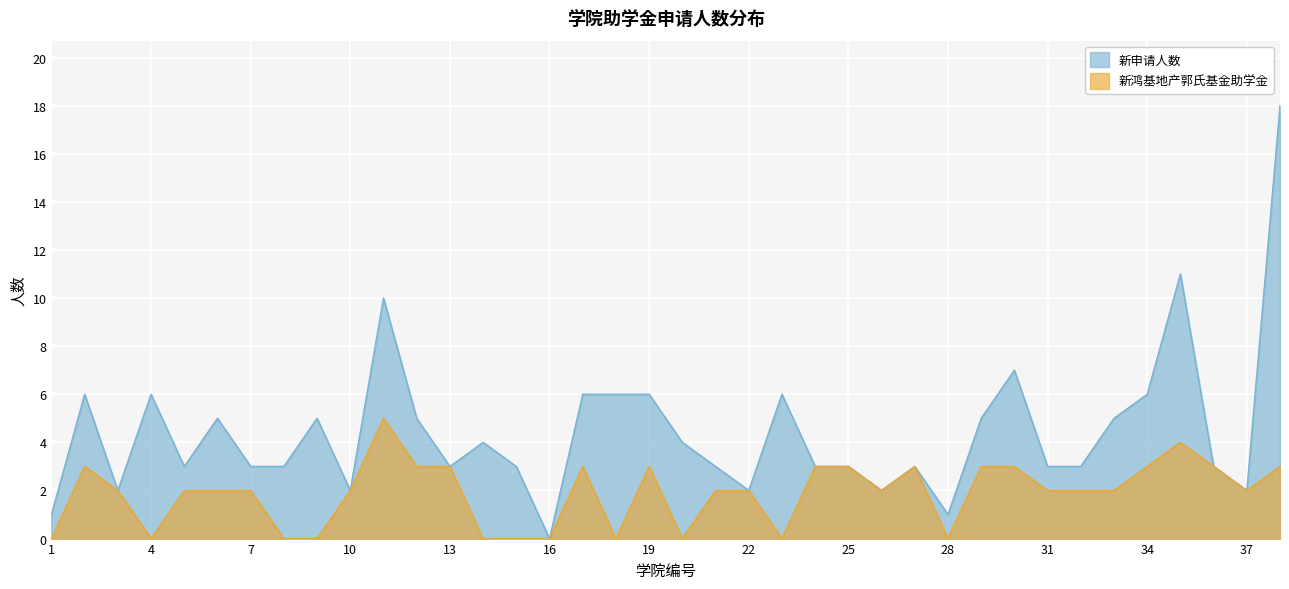

What is the average value of the 新鸿基地产郭氏基金助学金 series?

2